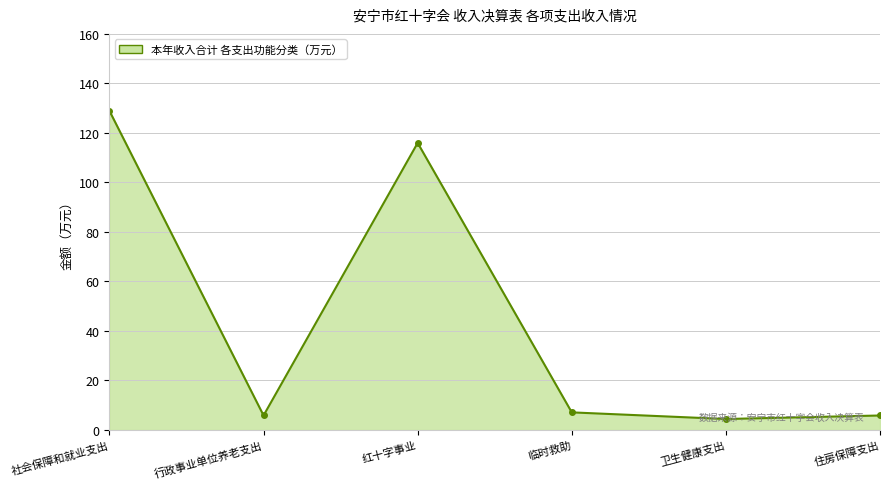

What is the ratio of the value at 红十字事业 to the value at 卫生健康支出?

26.2